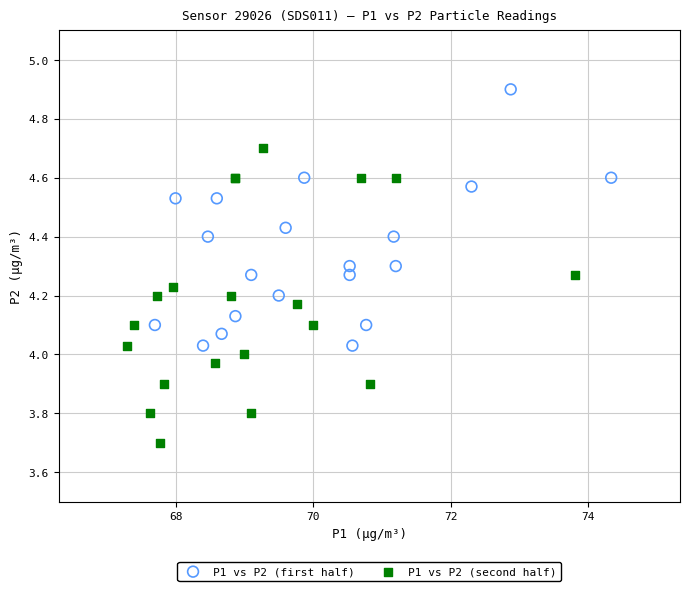

Which series contains the lowest Y value?

P1 vs P2 (second half)